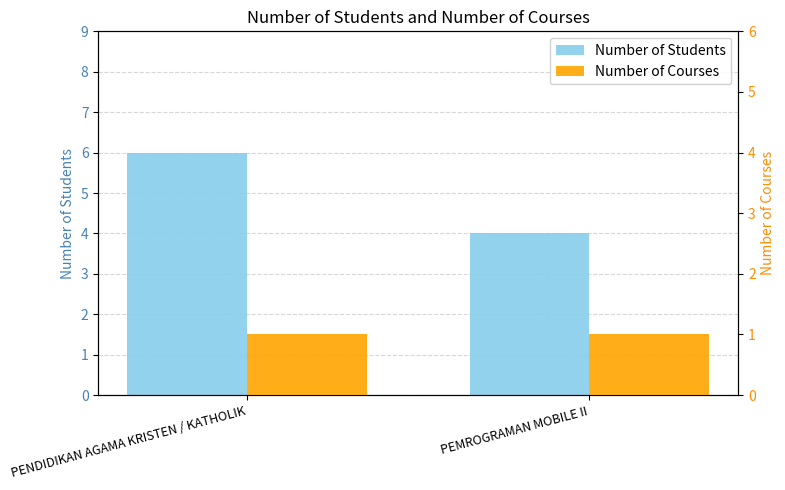

At PENDIDIKAN AGAMA KRISTEN / KATHOLIK, list the series in order from largest to smallest.

Number of Students, Number of Courses